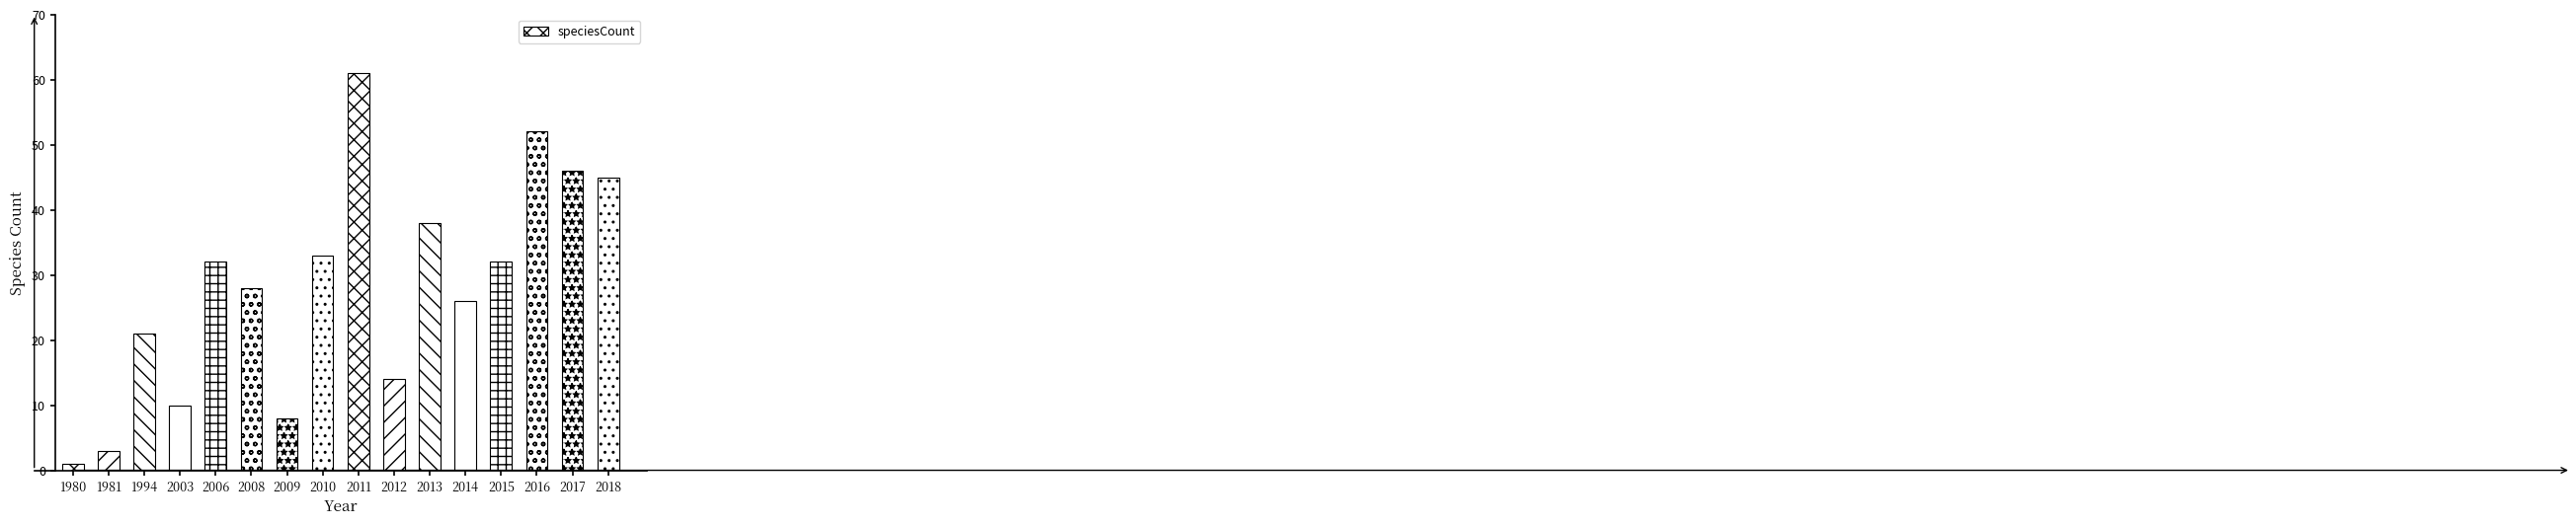

Between 2017 and 2010, which is larger?

2017